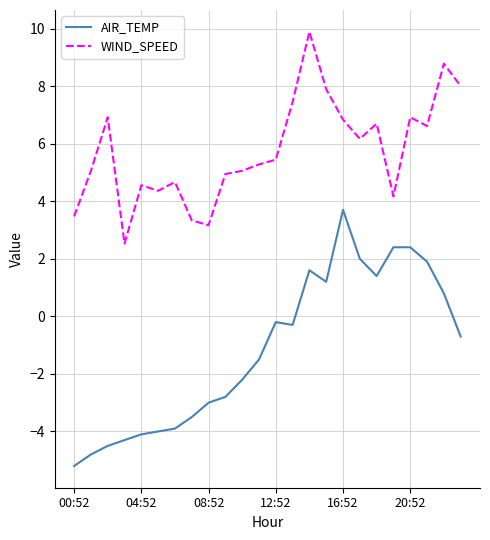

What is the lowest value of the WIND_SPEED series?

2.5